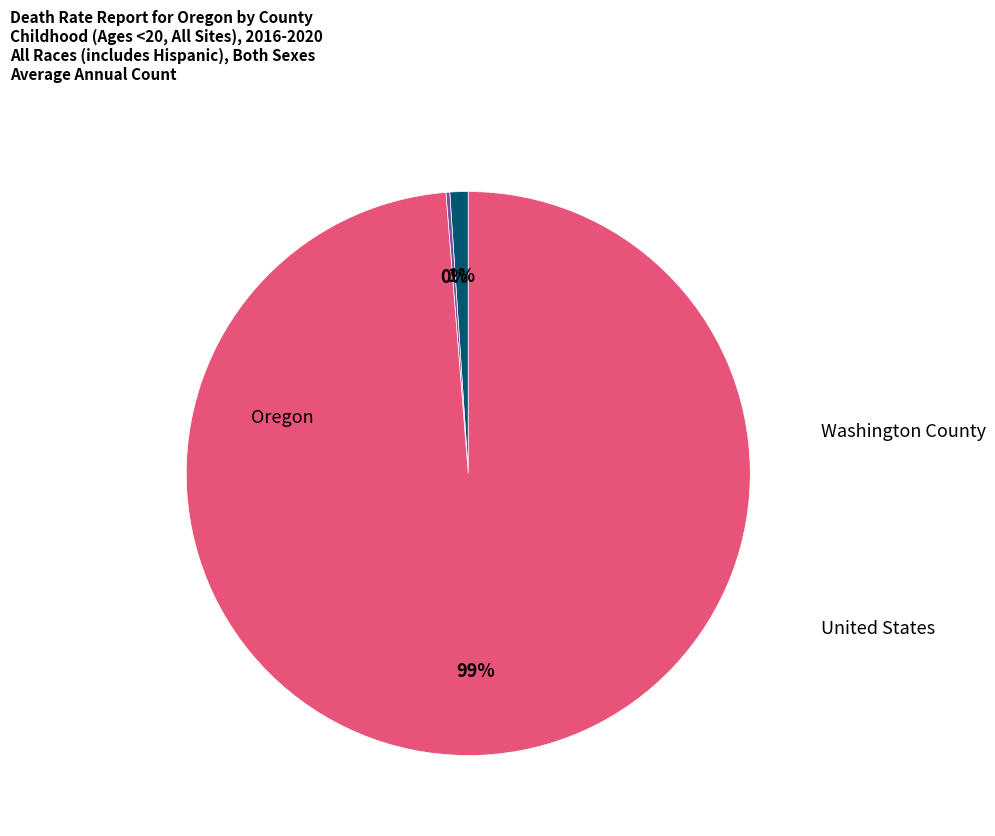

Which slice is the largest?

United States